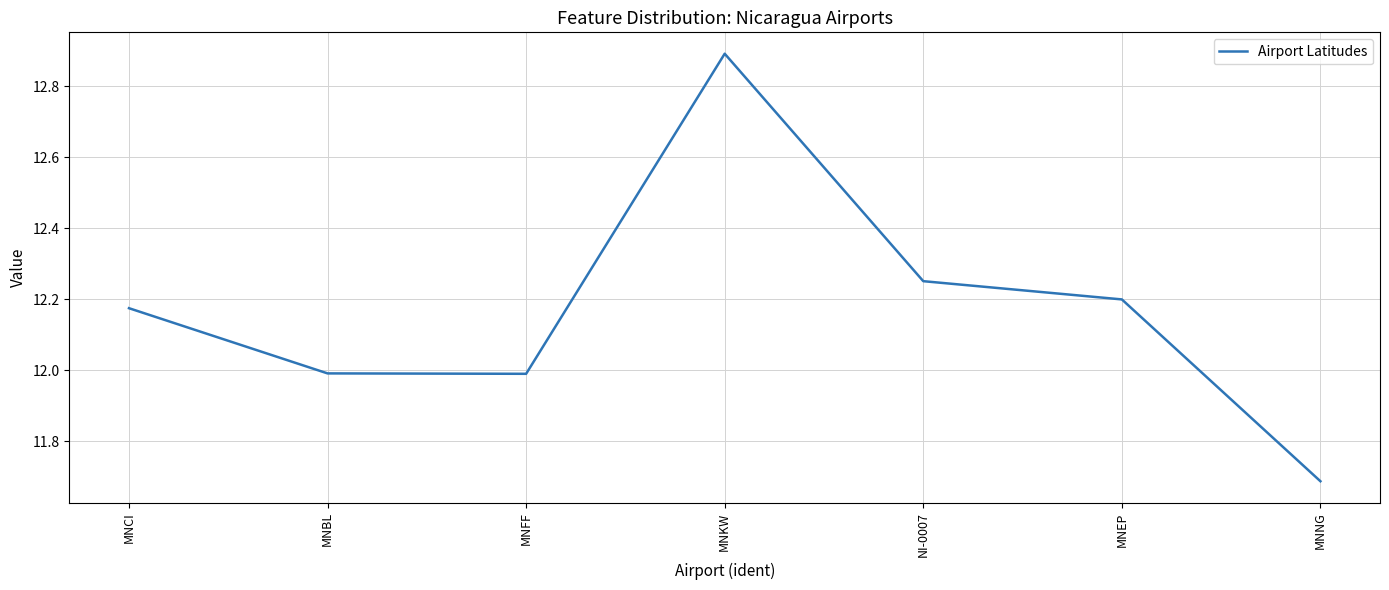

How many lines are shown in the chart?

1